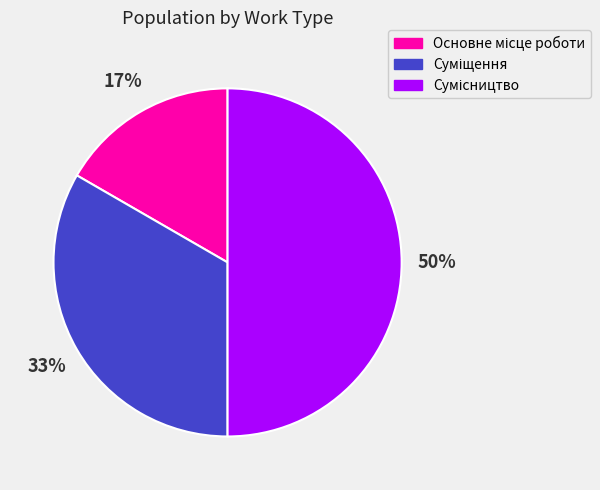

To the nearest percent, what is the difference between the largest and smallest slice percentages?

33%